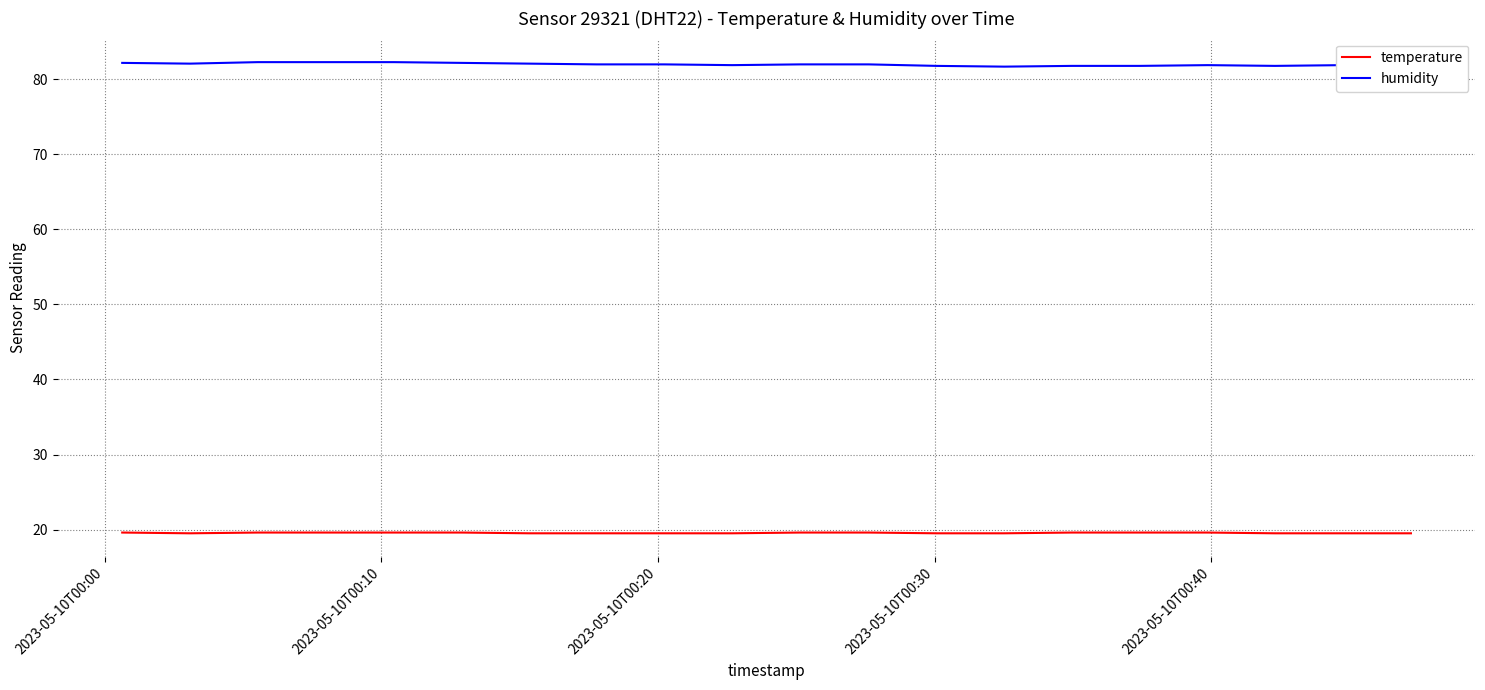

Rank the series by their maximum value, from lowest to highest.

temperature, humidity